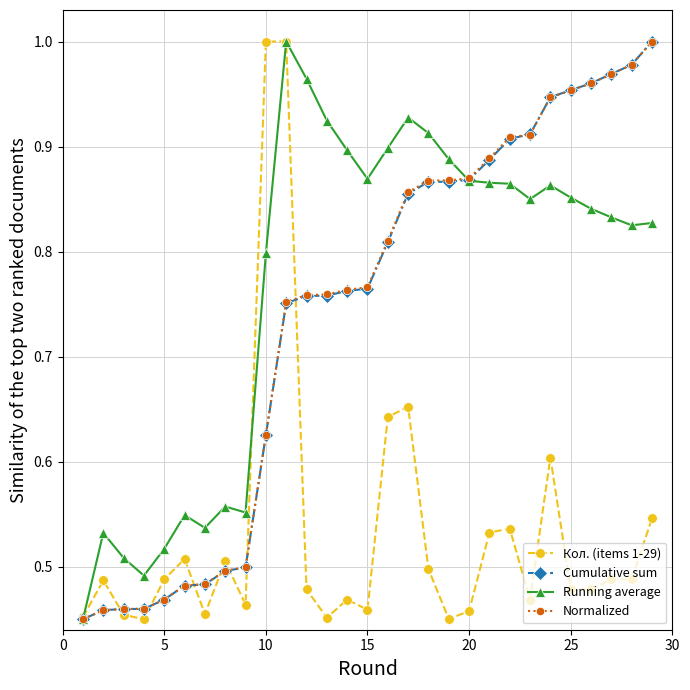

At how many categories does at least one series exceed 0?

29